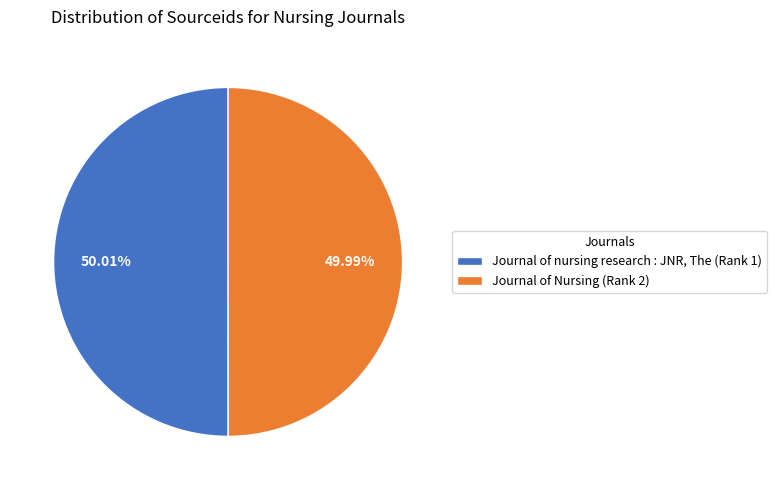

To the nearest percent, what portion does Journal of nursing research : JNR, The (Rank 1) represent?

50%